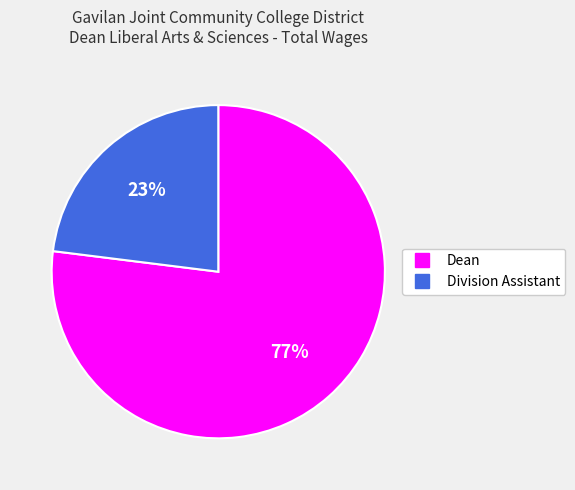

Combined, do Division Assistant and Dean account for over 50%?

Yes